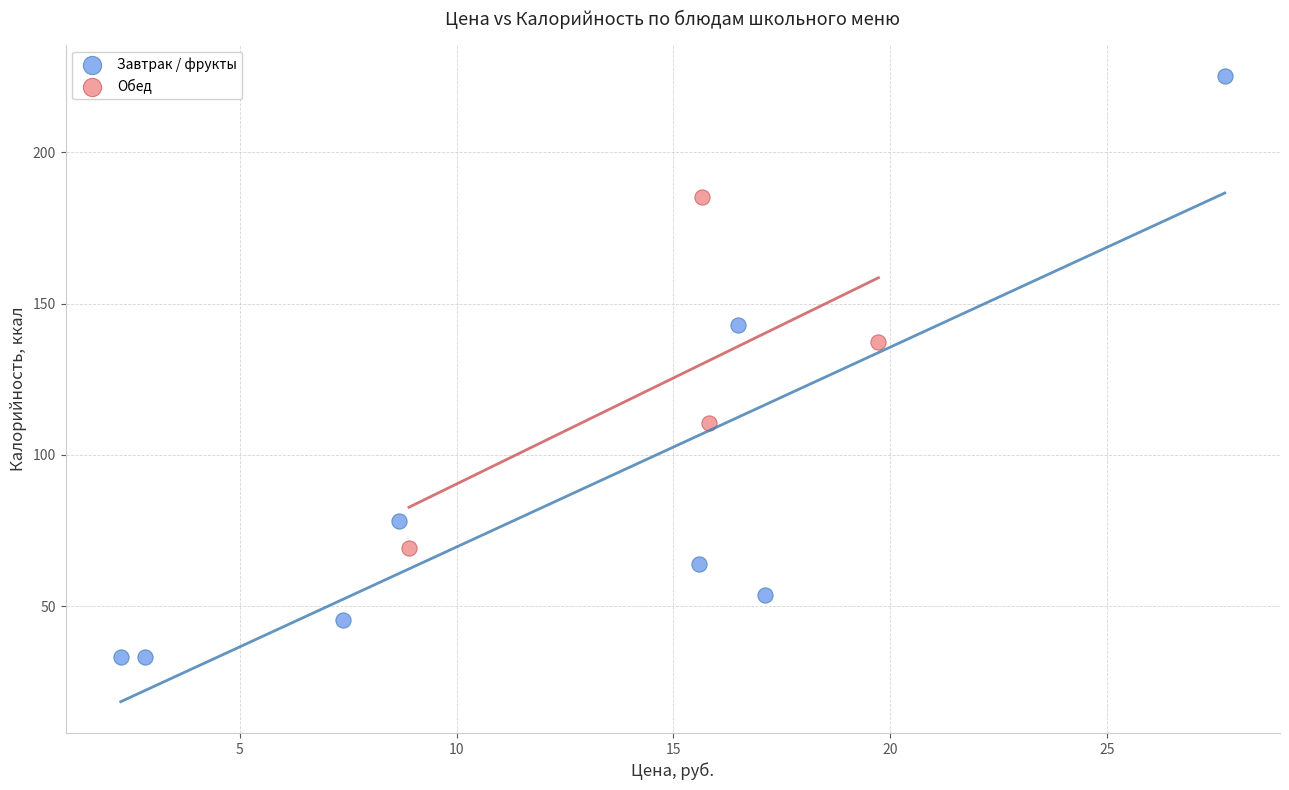

Which series reaches the minimum Y coordinate?

Завтрак / фрукты